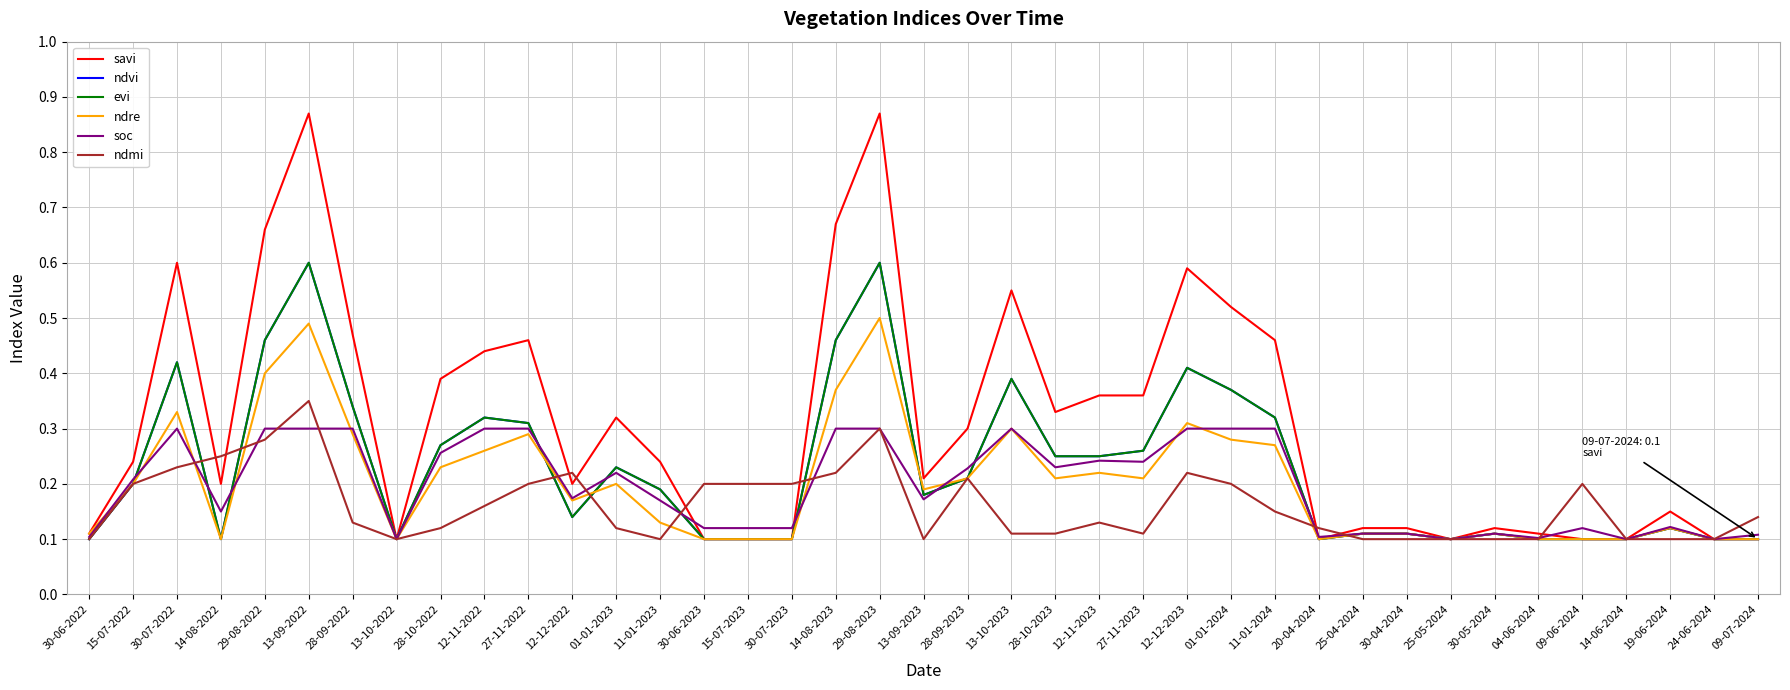

Is this an area chart (filled region under the line)?

No